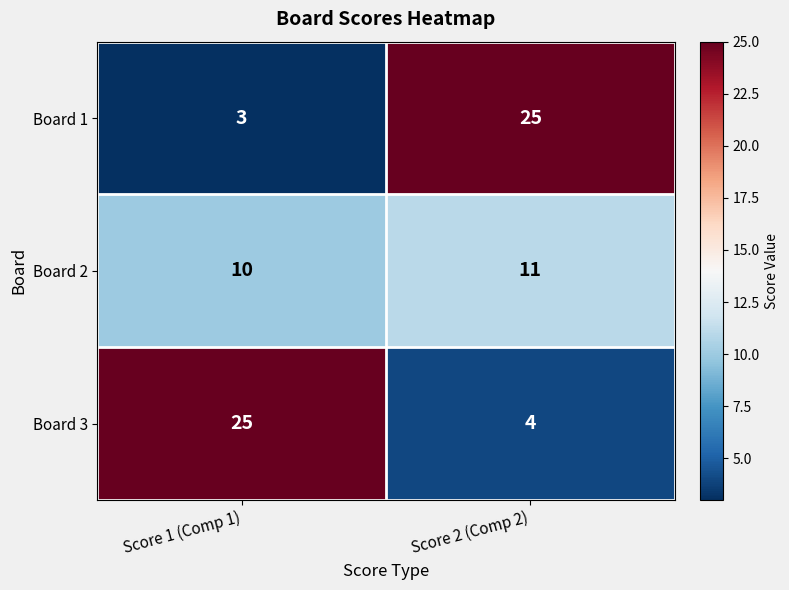

How many categories are shown in the chart?

2